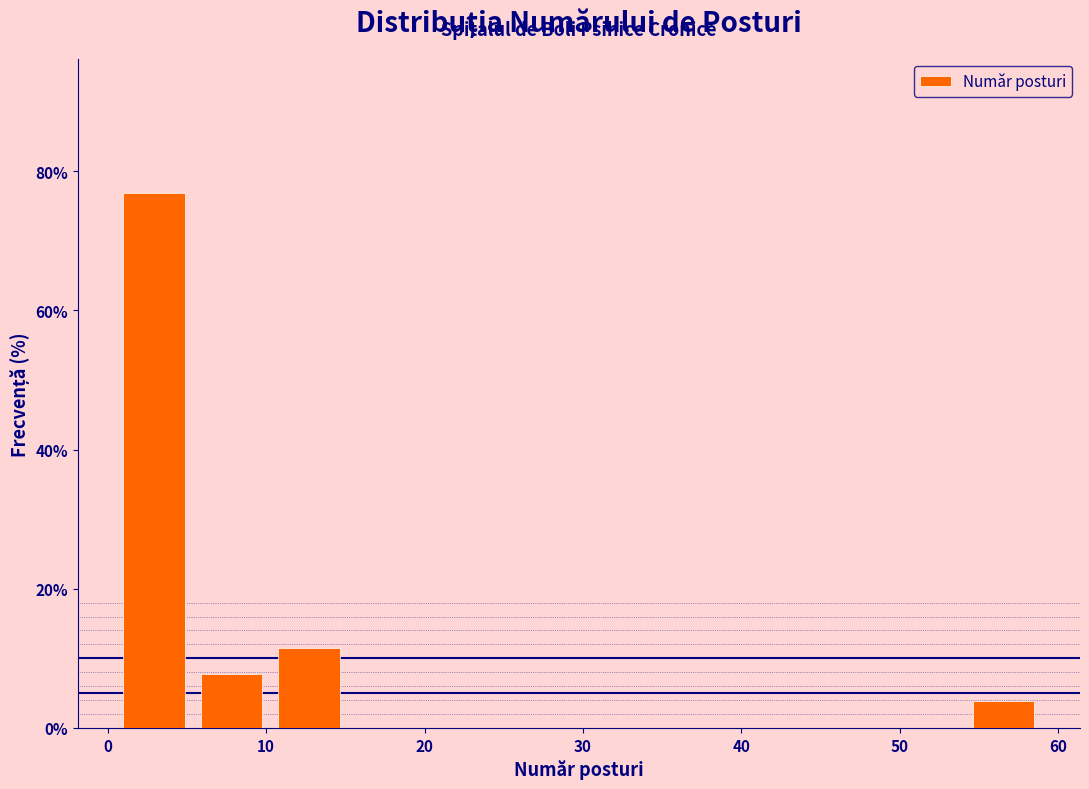

How tall is the bar that spans 5 to 10 on the x-axis? Neither the bar edges nor the heights are printed on the chart, so give them approximately, as read against the axes.

8